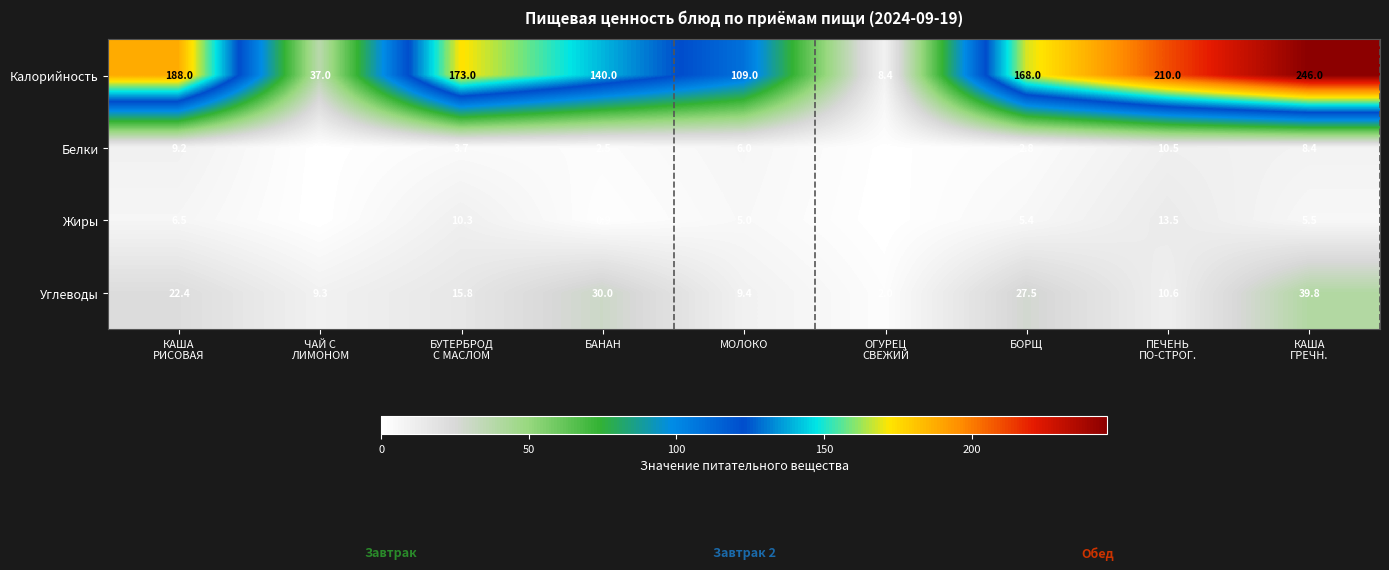

At how many categories does at least one series exceed 158?

5